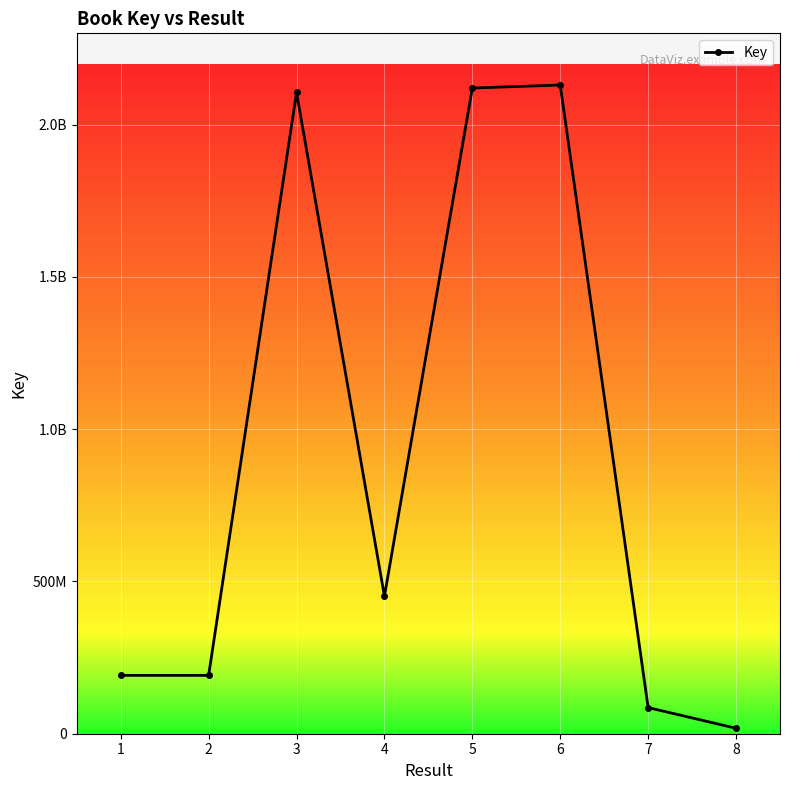

Where is the first local maximum?

3